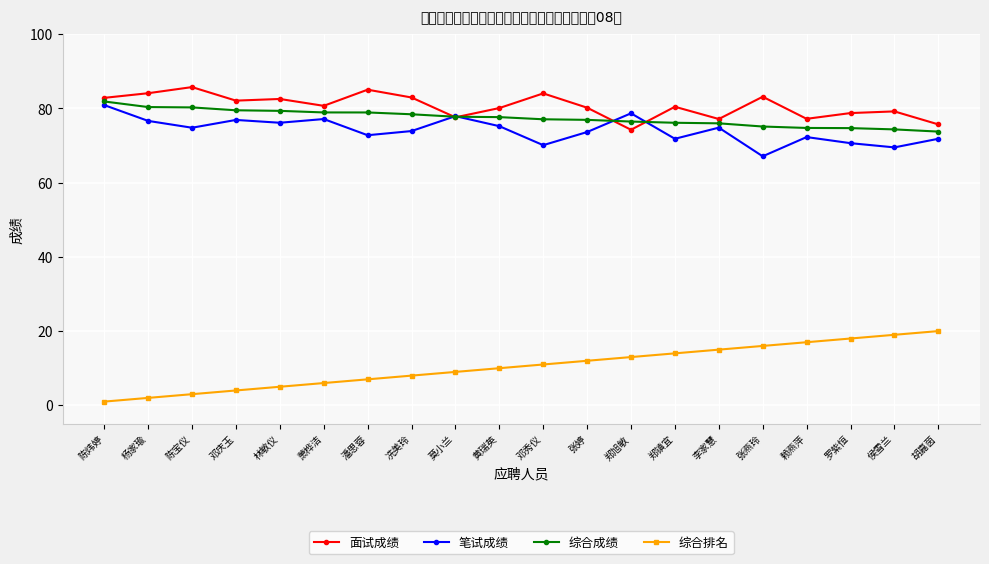

At which category does the chart reach its minimum across all series?

陈炜婷